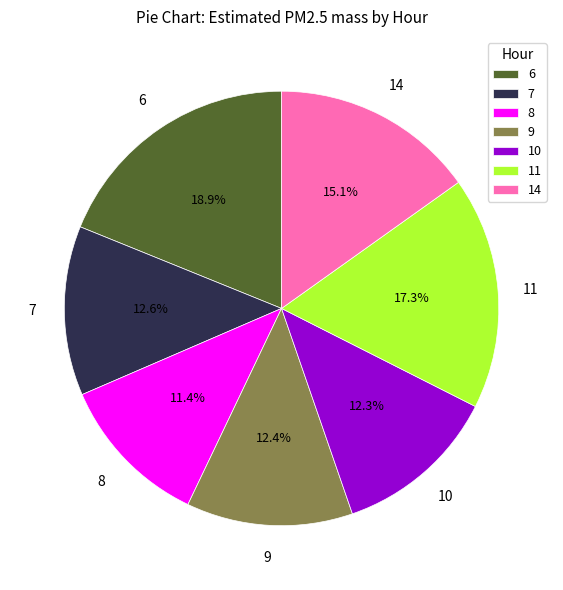

Between 11 and 10, which is larger?

11